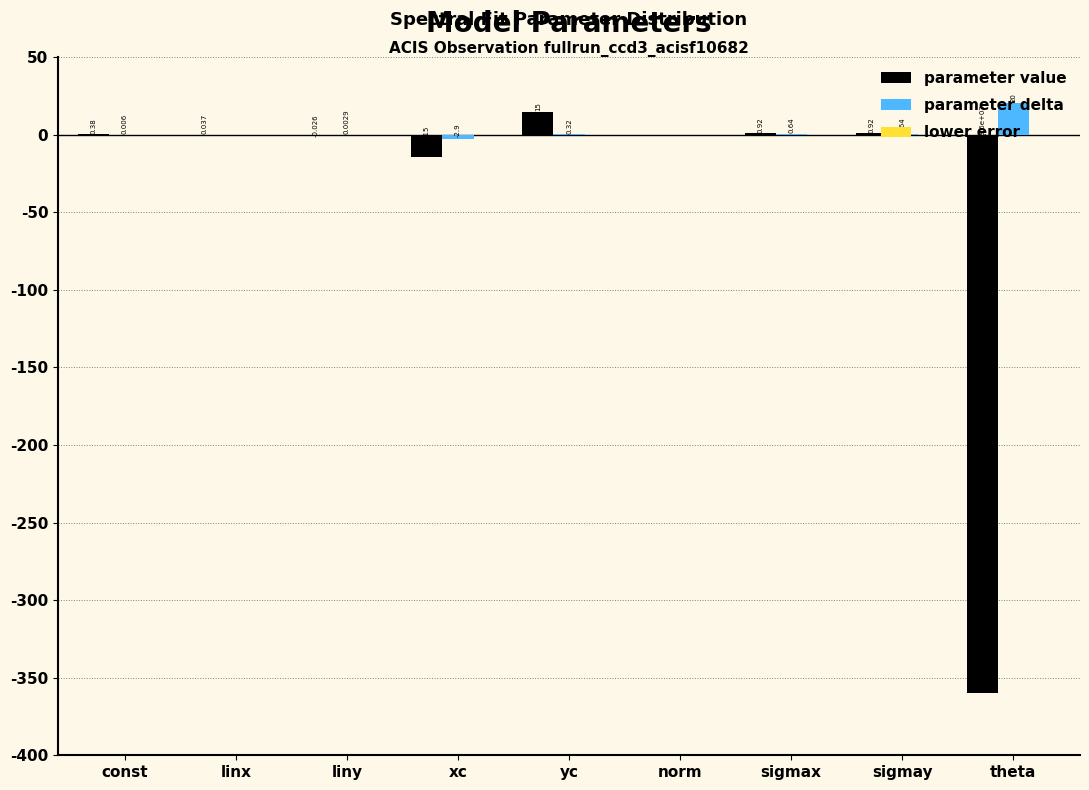

Between norm and sigmax, which series saw the biggest shift?

parameter value